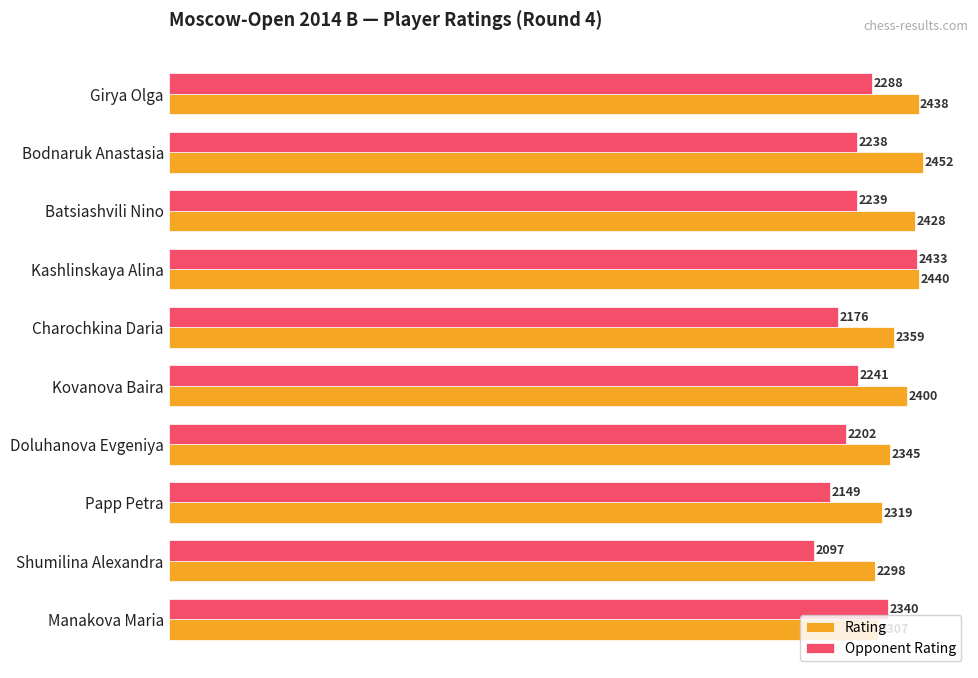

Which series has the widest spread of values?

Opponent Rating